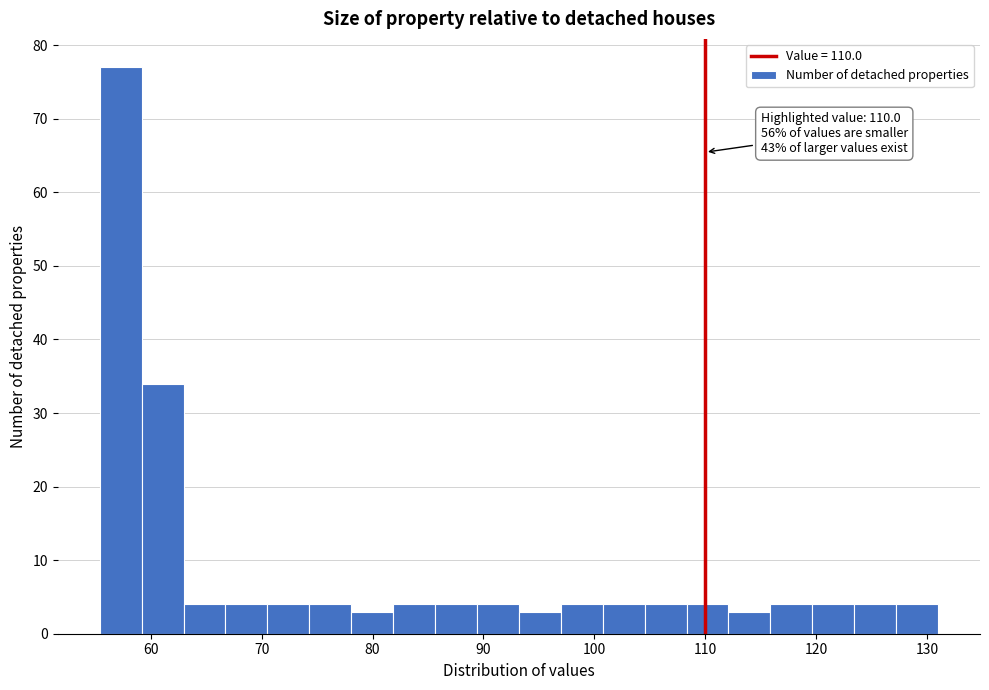

Around what value on the x-axis is the tallest bar? Give the approximate position of its centre, as read against the axis.

57